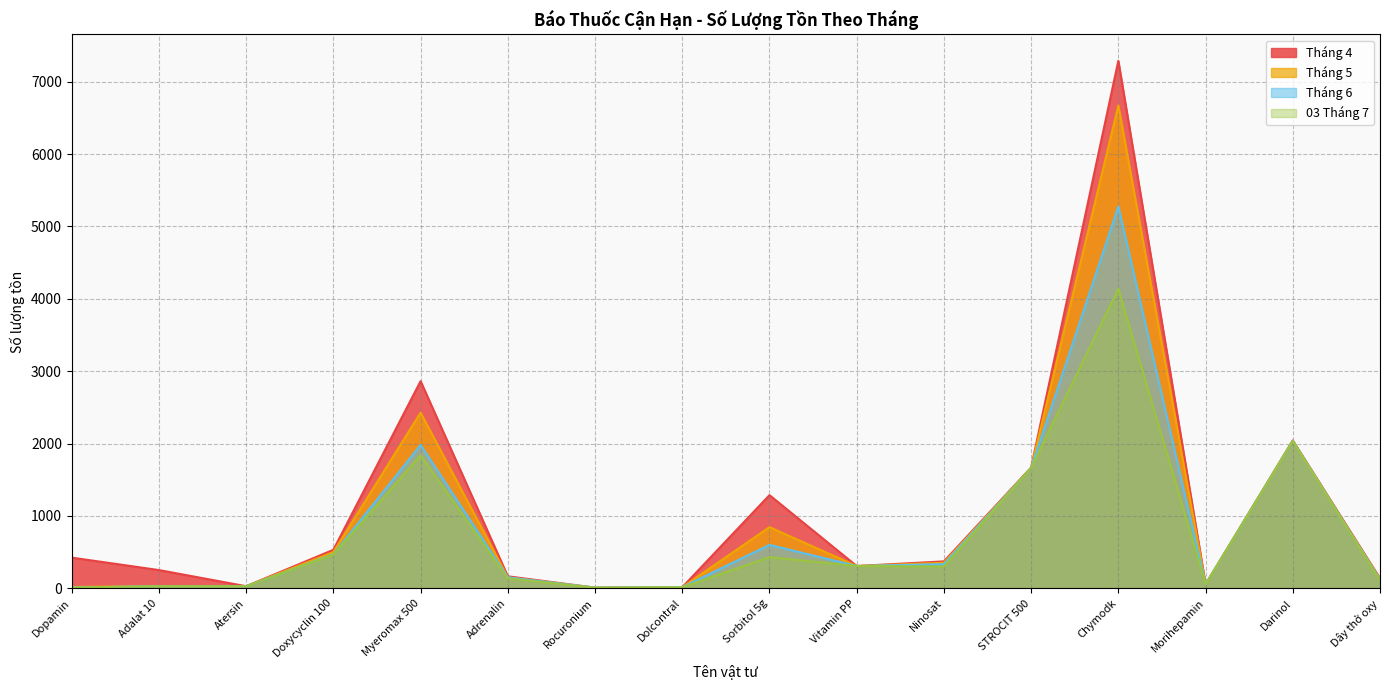

What is the sum of all 03 Tháng 7 values?

11585